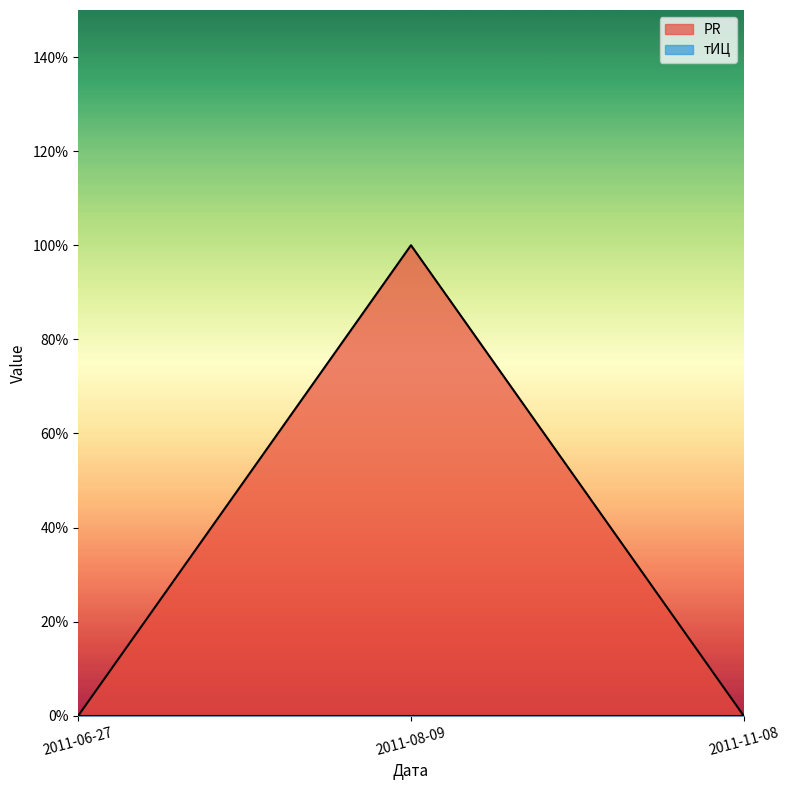

List the labels in order of value, smallest first.

2011-06-27, 2011-11-08, 2011-08-09